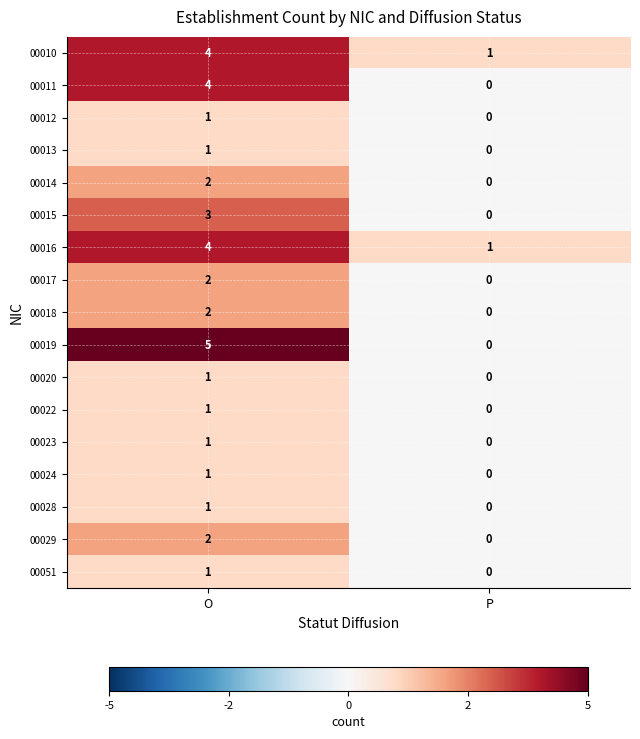

What is the total value across all series at O?

36